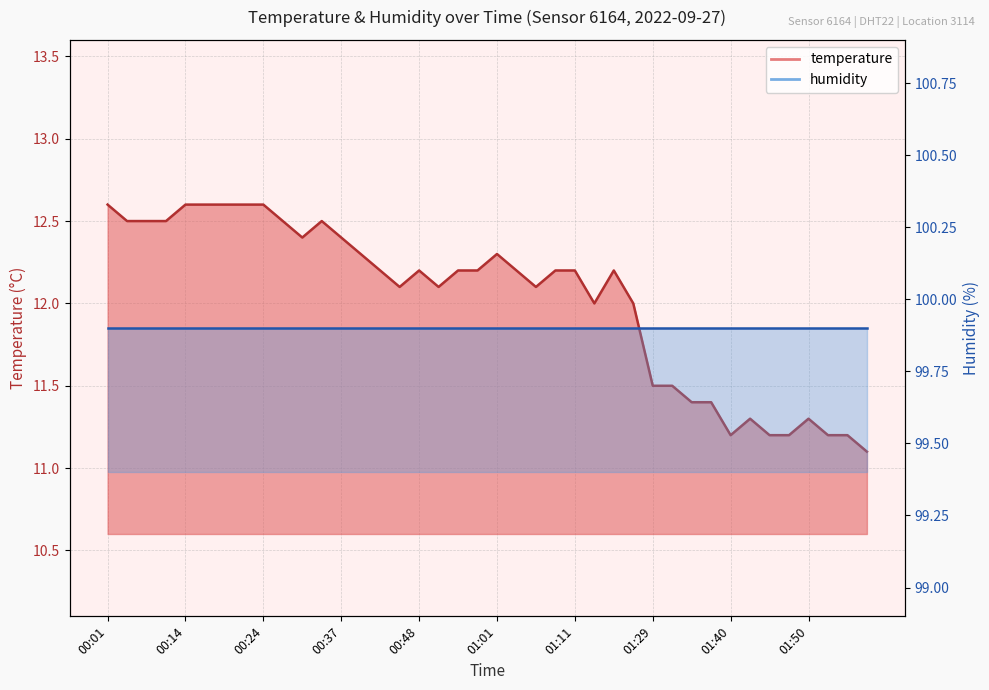

What position from the right is 01:47?

5